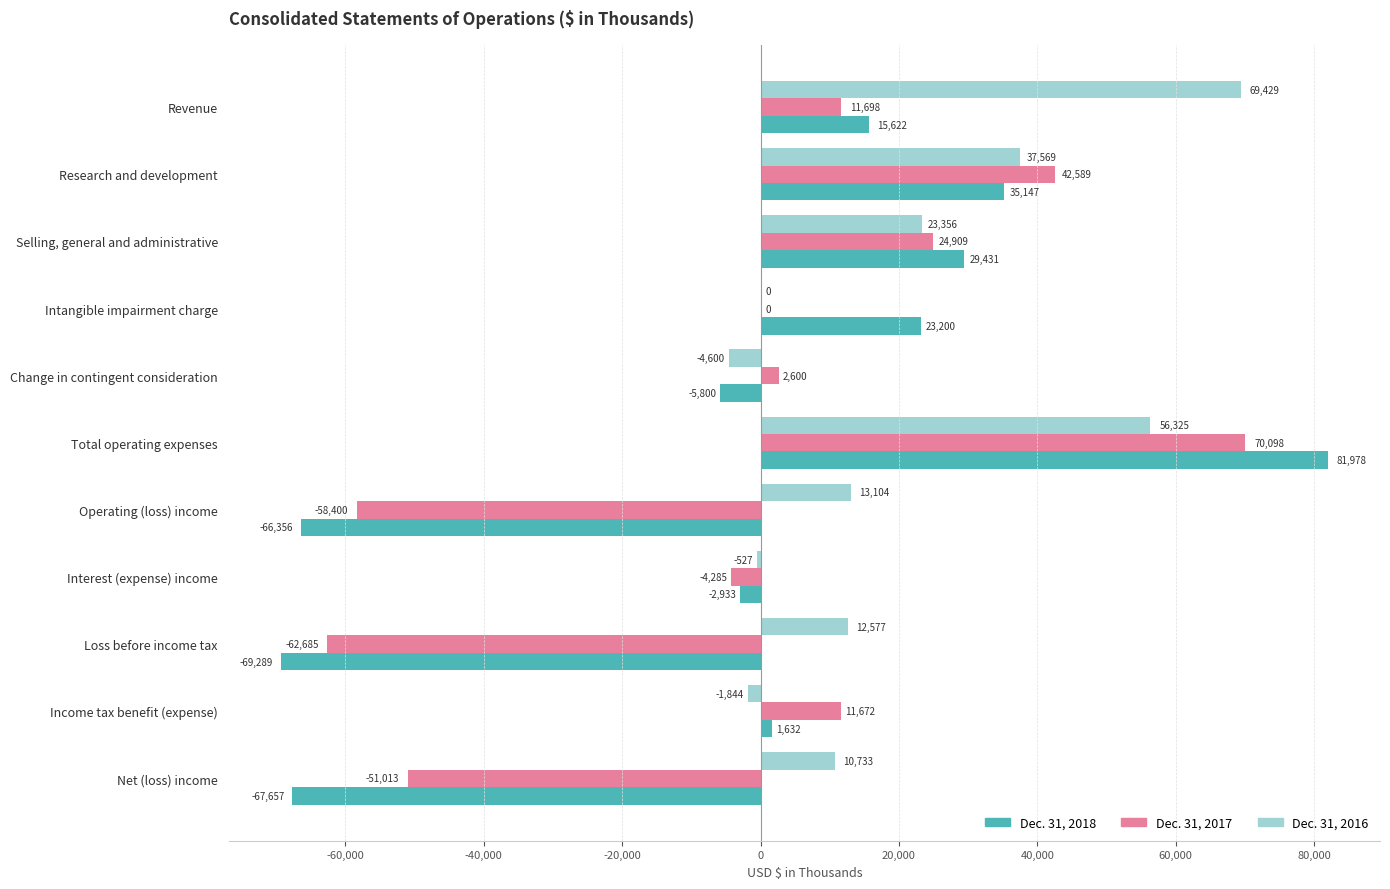

Is it true that Dec. 31, 2018 equals 43162 at Selling, general and administrative?

False